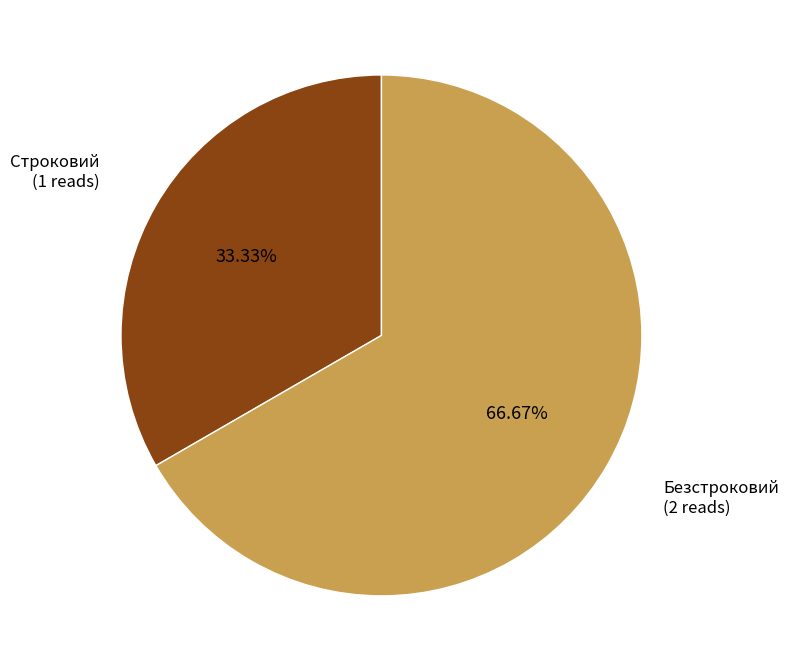

Is there a majority slice in this chart?

Yes